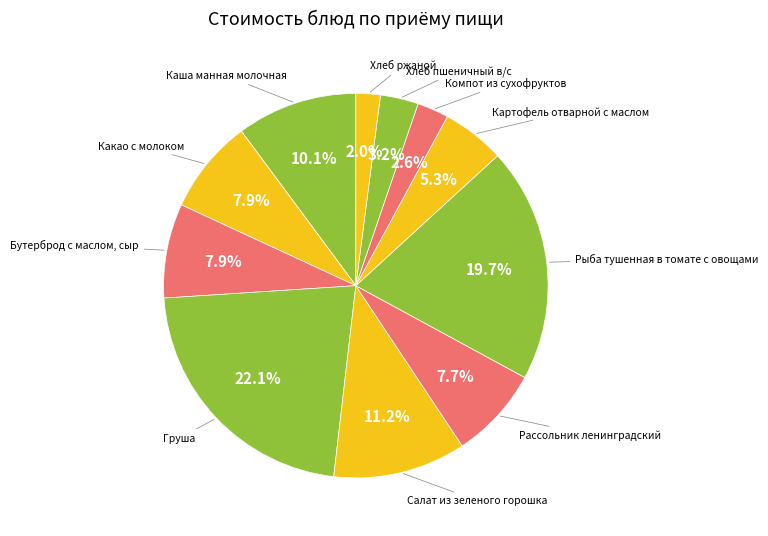

Is there any slice that represents more than half of the pie?

No